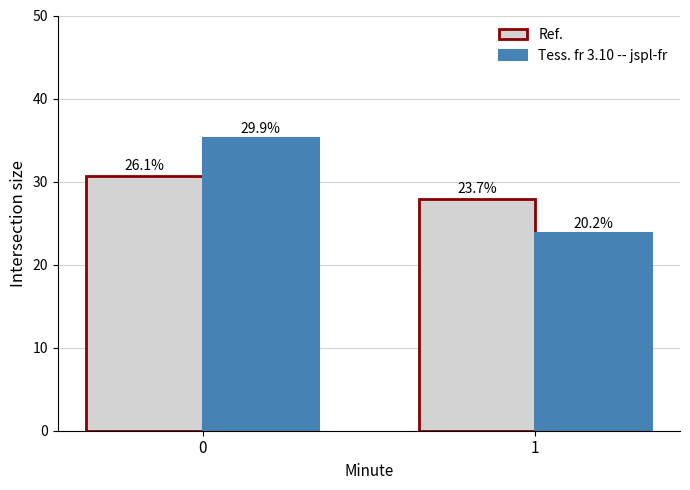

What is the total value across all series at 1?

51.7